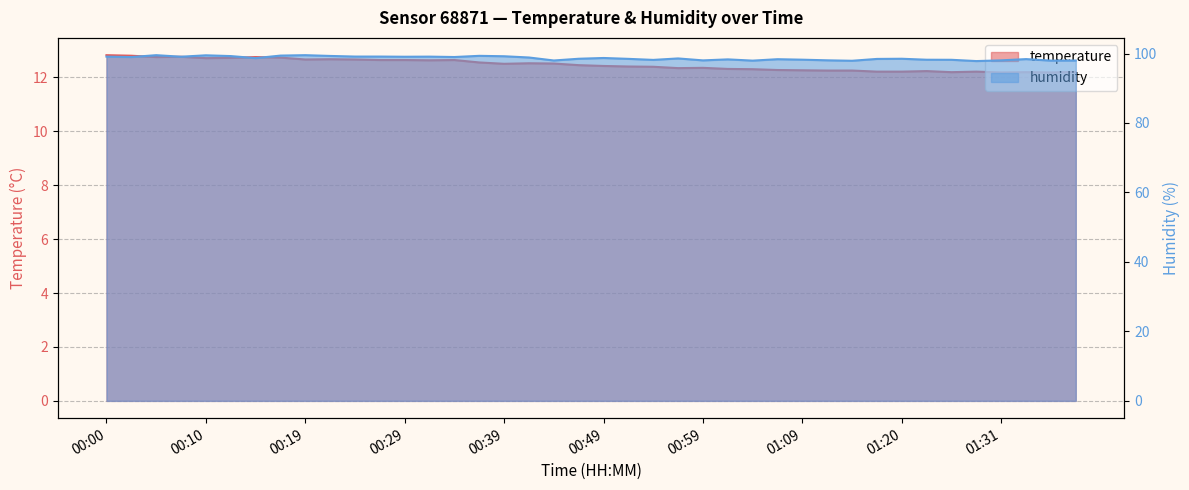

How many interior local valleys does the temperature series have?

9